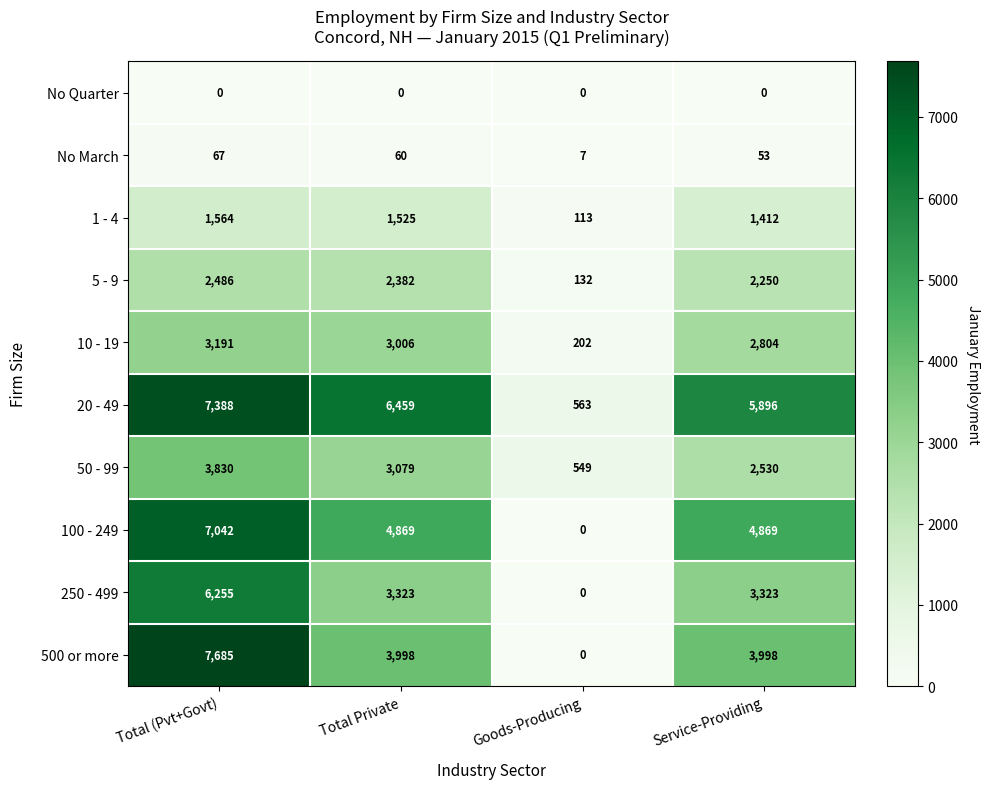

The value of 5 - 9 at Goods-Producing is 132. True or false?

True